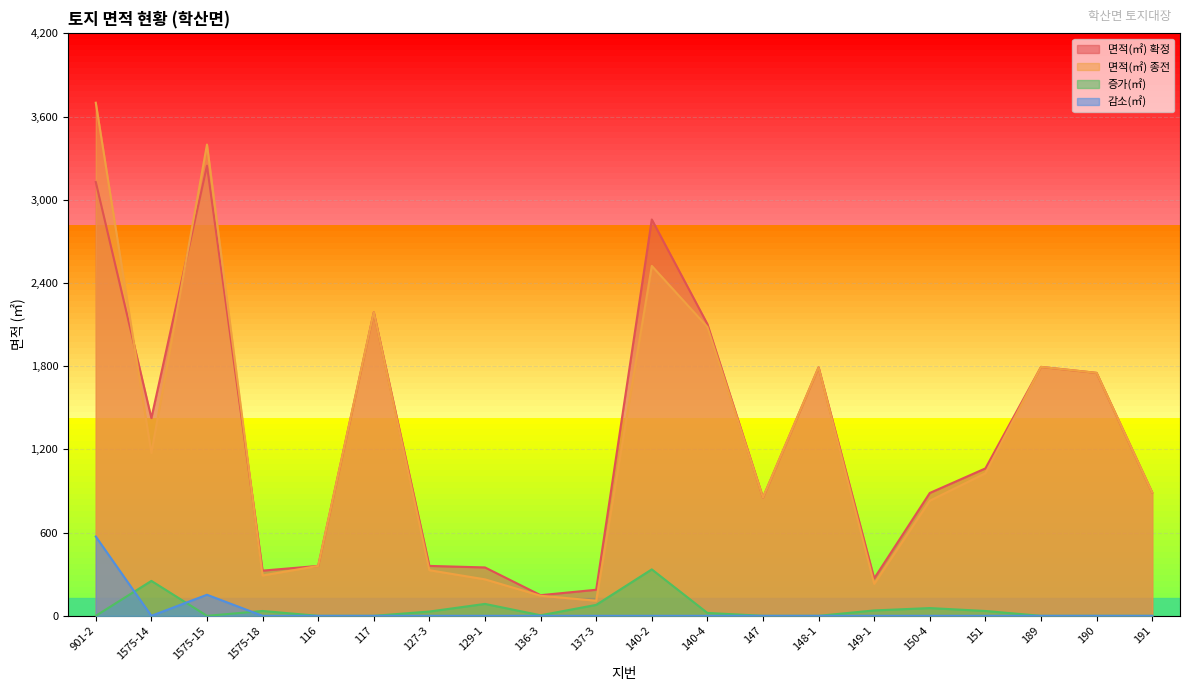

At which category does the chart reach its minimum across all series?

901-2